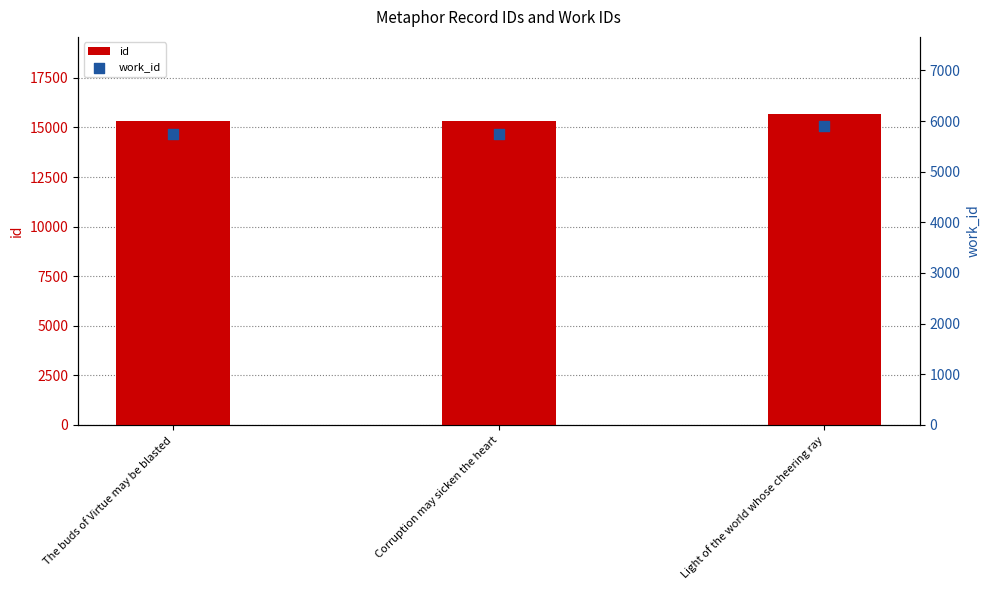

At which category is the sum across all series the highest?

Light of the world whose cheering ray